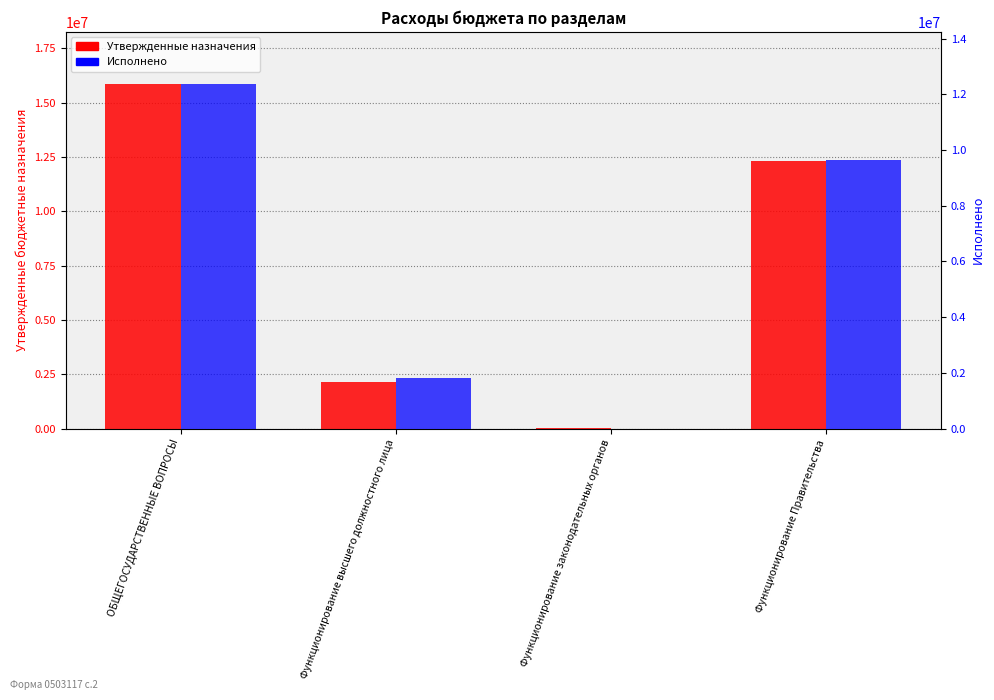

The Утвержденные бюджетные назначения series shows 12296354.6 at Функционирование Правительства. True or false?

True